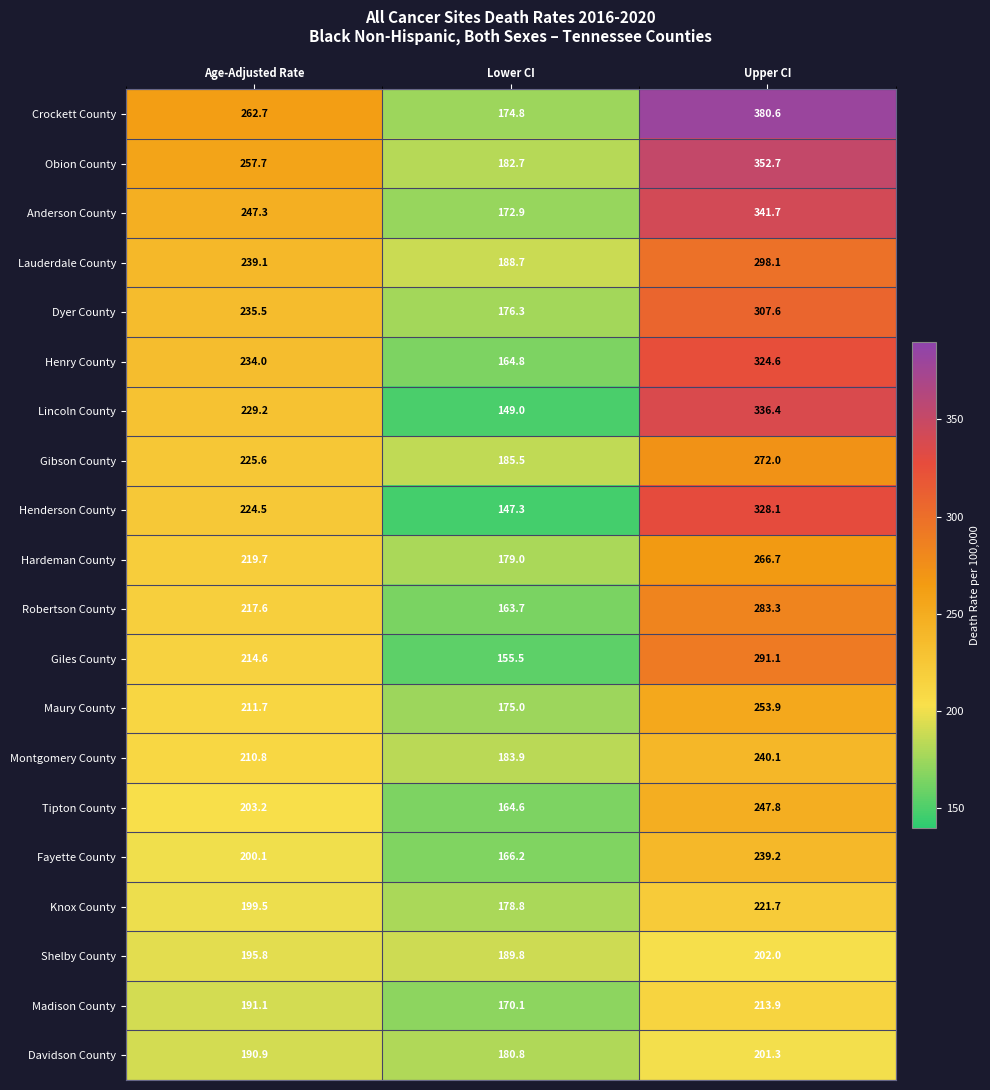

Count the number of data series in this chart.

20